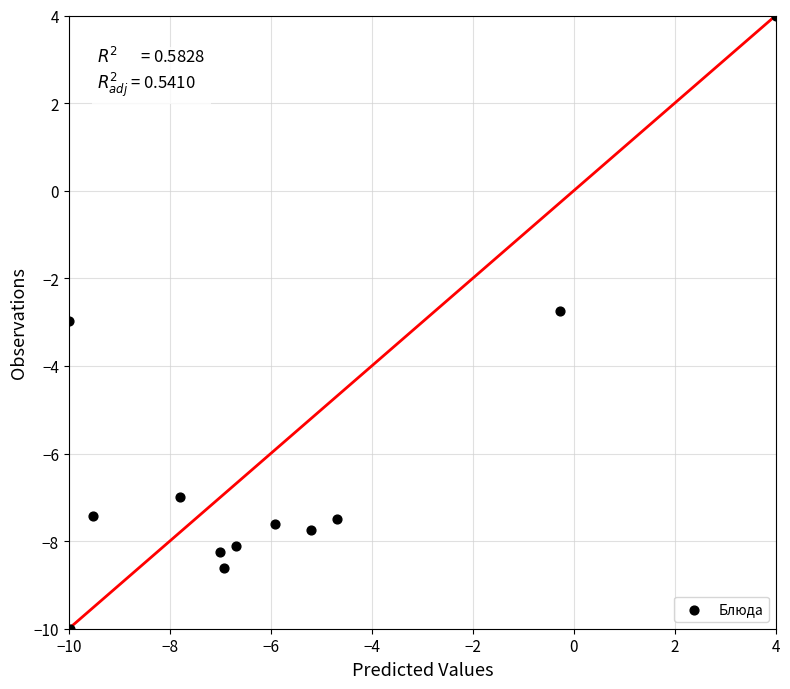

What is the average X value?

-5.8